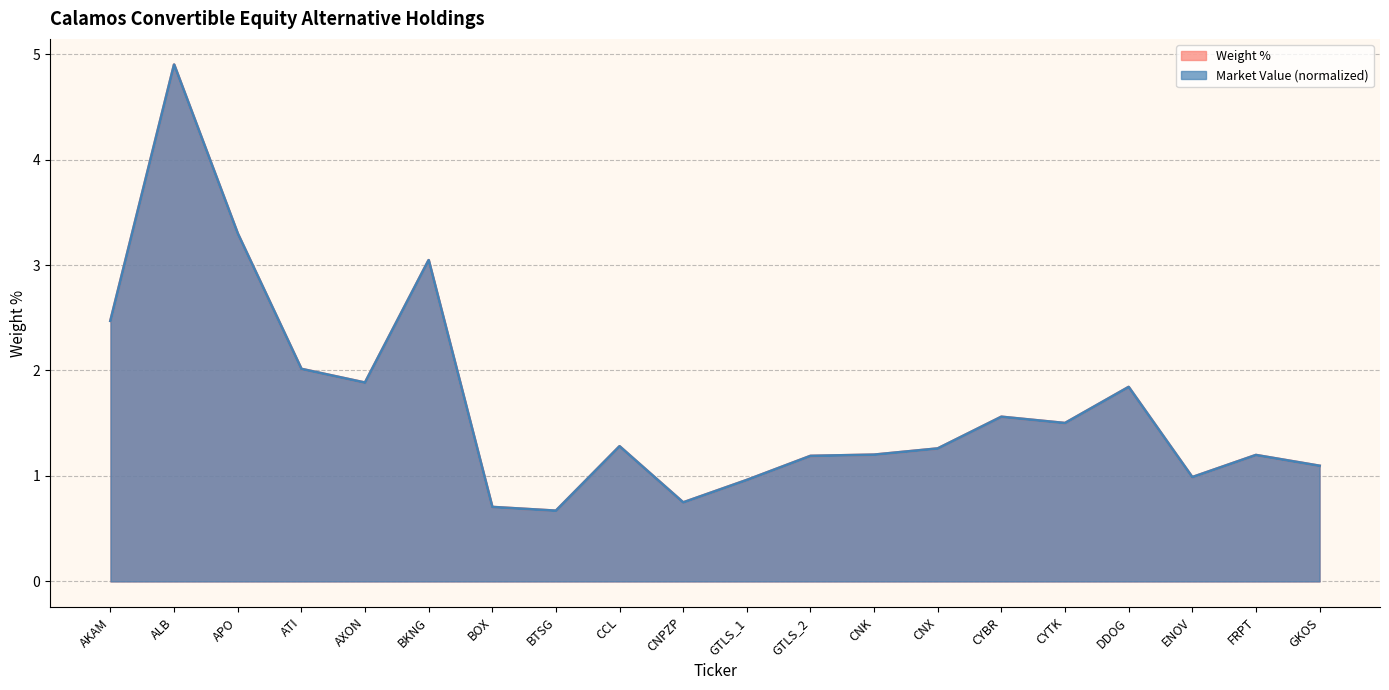

What is the minimum value for Weight %?

0.7